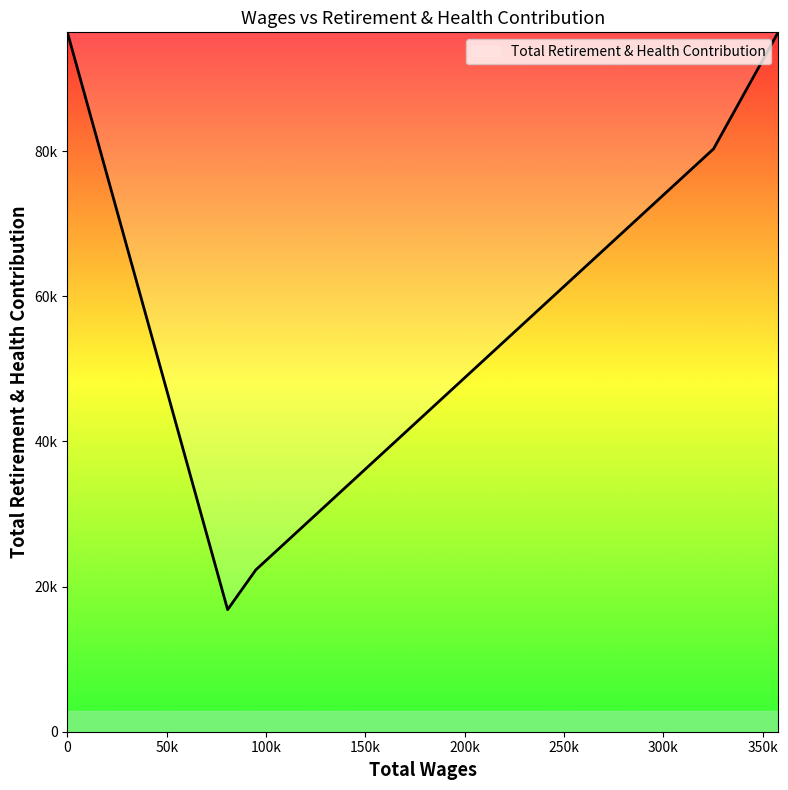

Does the chart display data point markers on the line(s)?

No